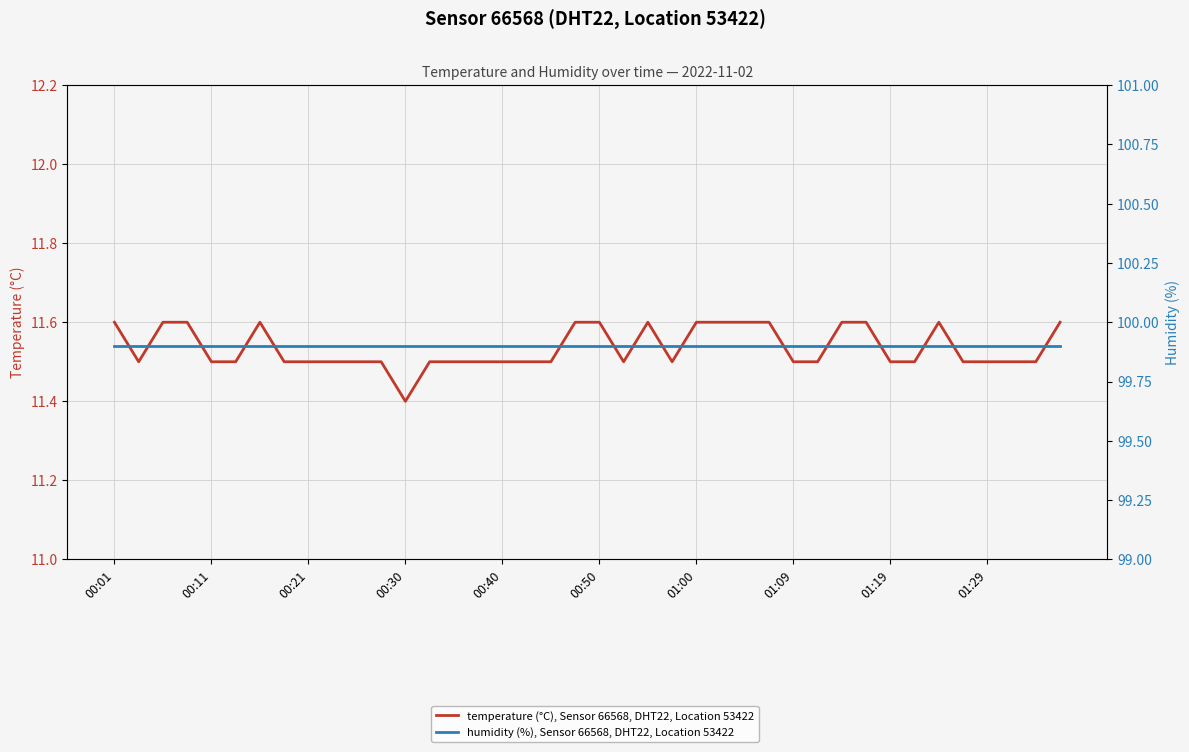

What are all the series names shown in the legend?

temperature (°C), Sensor 66568, DHT22, Location 53422, humidity (%), Sensor 66568, DHT22, Location 53422